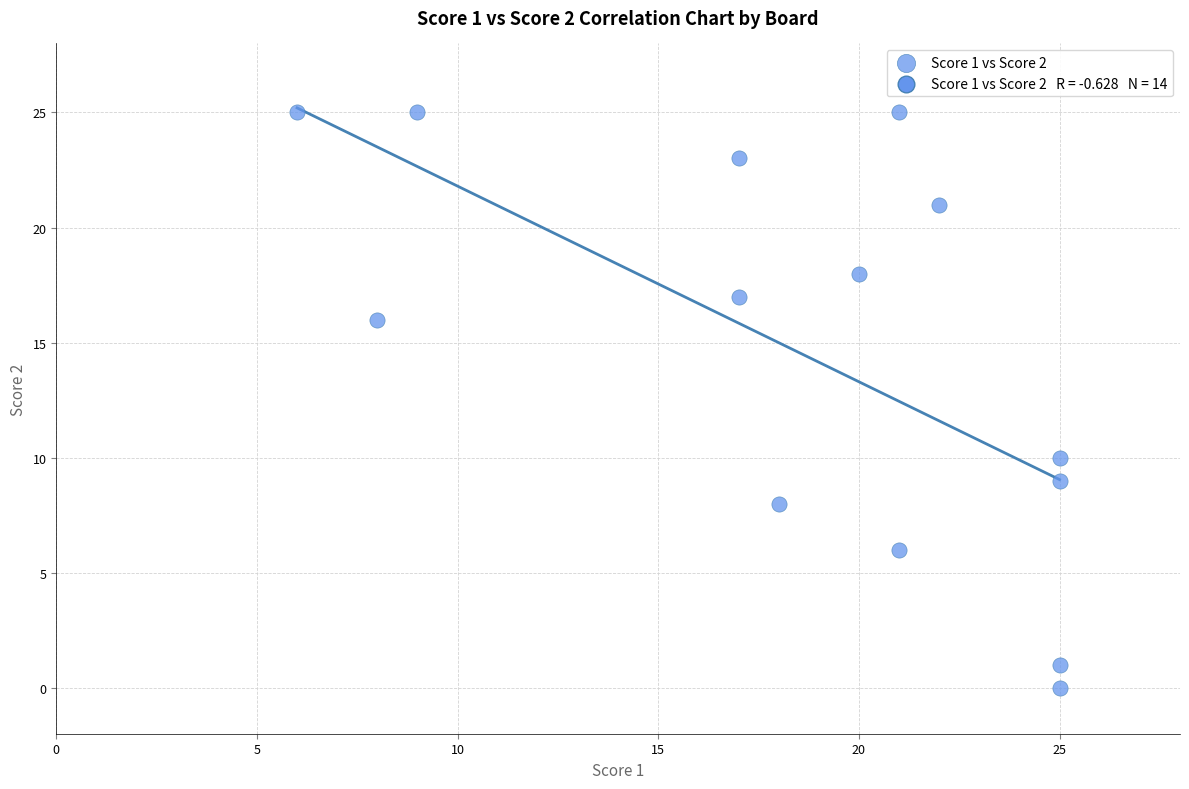

What is the range of Y values (max minus min)?

25